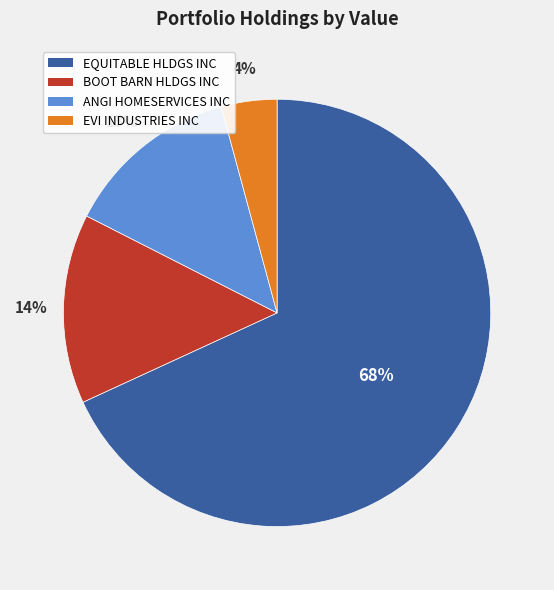

What is the largest slice in the pie chart?

EQUITABLE HLDGS INC